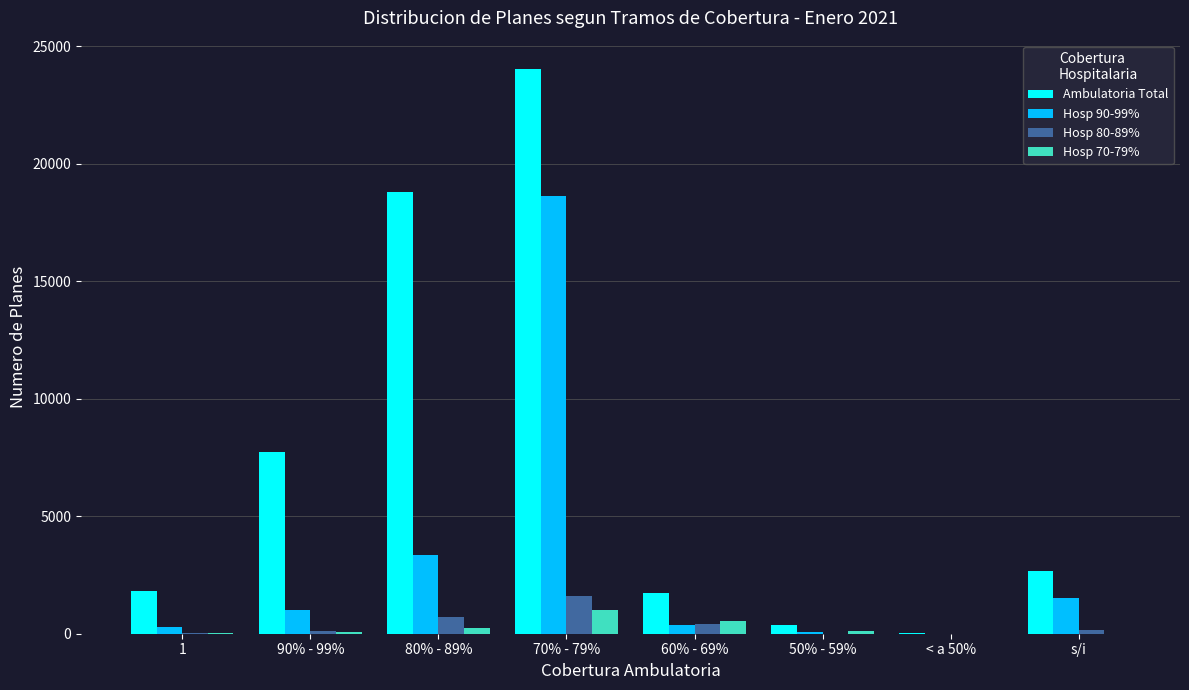

Is the value of Hosp 70-79% at 80% - 89% greater than the value of Hosp 80-89% at 70% - 79%?

No